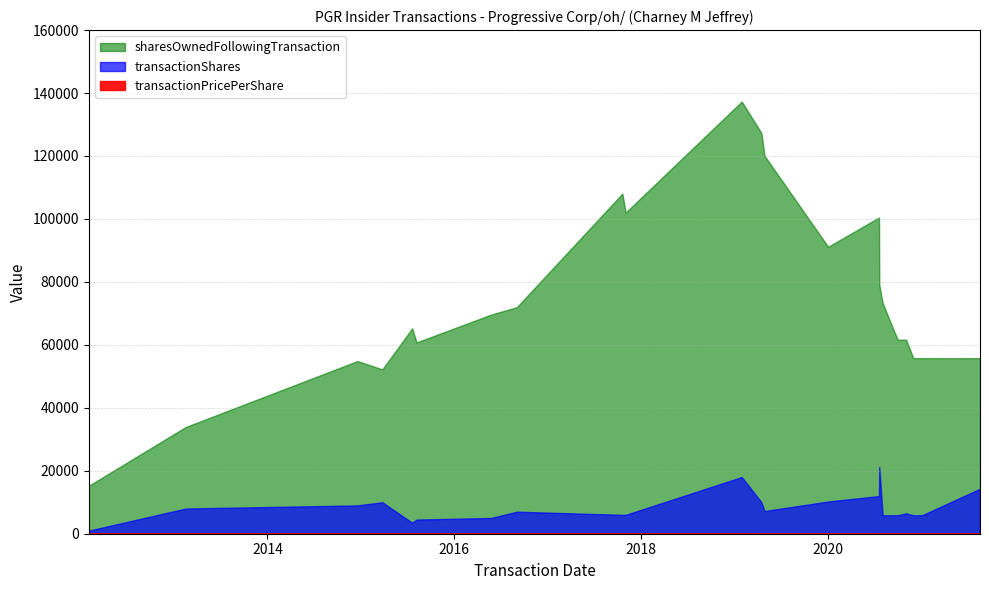

Reading left to right, extract all data points from this chart.

transactionPricePerShare: 20.9	20.9	21.0	24.3	26.9	27.0	30.7	30.5	33.1	32.5	48.9	49.5	66.6	76.6	76.6	74.1	87.7	88.0	90.7	94.8	95.1	87.8	94.9	97.4	95.9
transactionShares: 9000.0	1000.0	1000.0	8000.0	9000.0	10000.0	3500.0	4500.0	5000.0	7000.0	6000.0	6000.0	18000.0	10000.0	7202.0	10238.0	11955.0	21252.0	5859.0	5858.0	5858.0	5858.0	6476.0	5888.0	14300.0
sharesOwnedFollowingTransaction: 16285.0	16285.0	15285.0	33903.0	54860.0	52212.0	65275.0	60775.0	69592.0	71961.0	108038.0	102038.0	137304.0	127304.0	120102.0	91166.0	100463.0	79211.0	73352.0	67494.0	61636.0	55780.0	61638.0	55781.0	55777.0